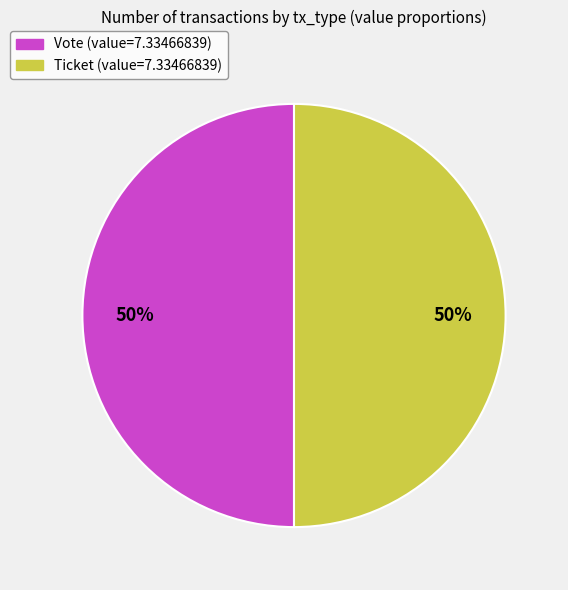

What percentage is the Vote slice, to the nearest percent?

50%